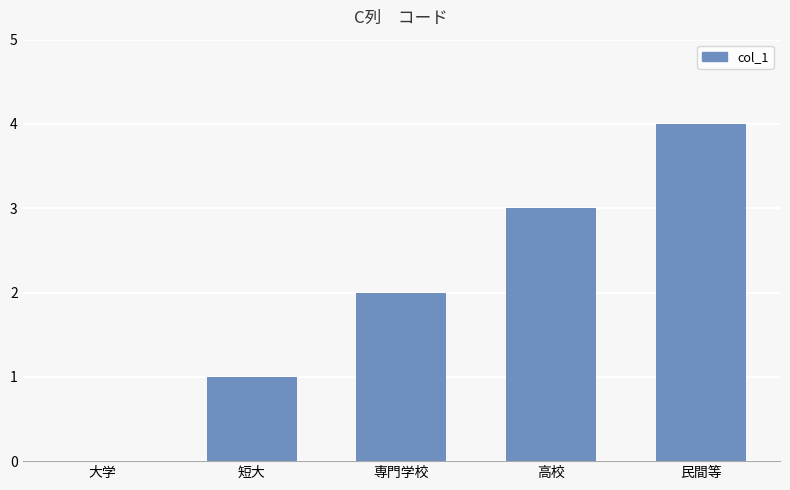

Between 専門学校 and 高校, which is larger?

高校